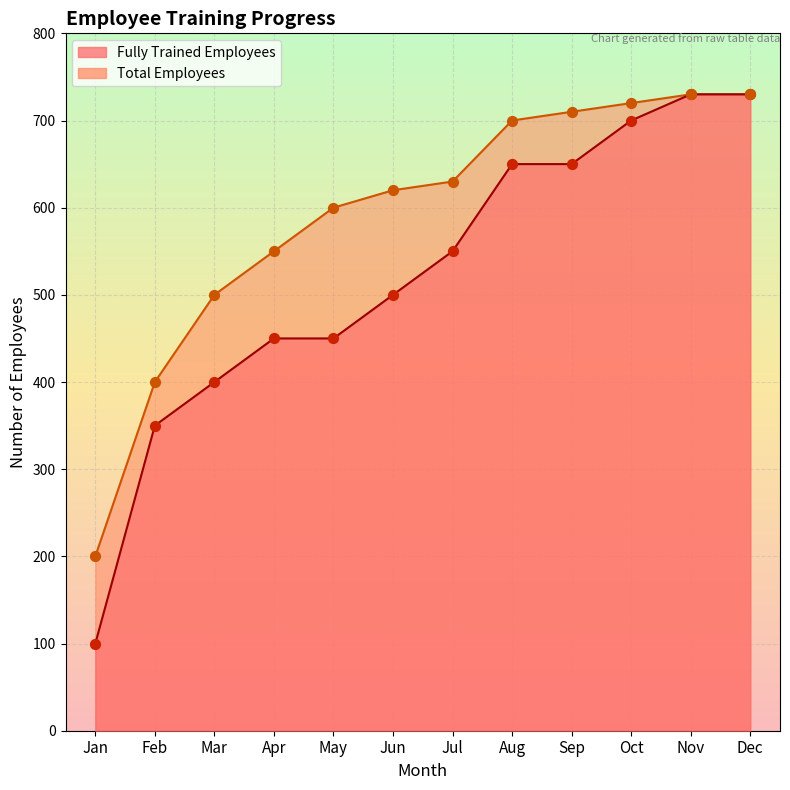

Which series has the largest total across all categories?

Total Employees